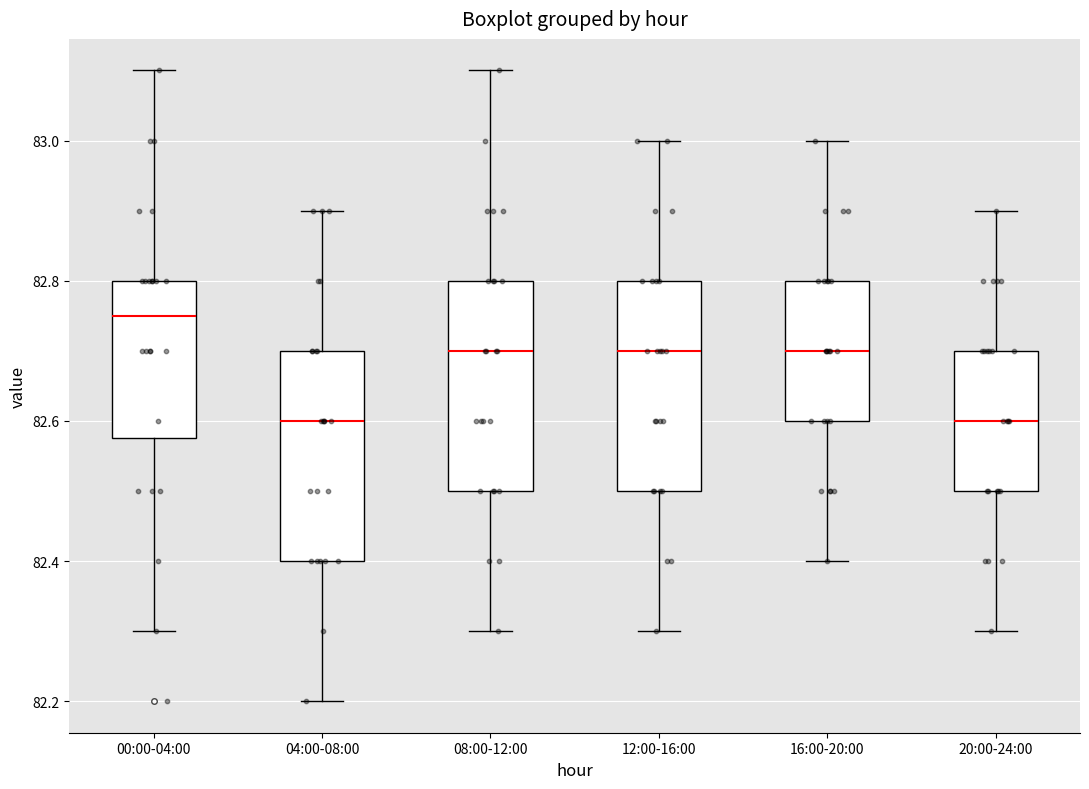

Reading left to right, transcribe this box plot: for each box, give where its median line is, the range the box spans, and where its two whiskers end, as read against the y-axis. The values are not printed on the chart, so give them approximately, as read against the axis.

00:00-04:00: median 82.76, box 82.58 to 82.80, whiskers 82.30 to 83.10
04:00-08:00: median 82.60, box 82.40 to 82.70, whiskers 82.20 to 82.90
08:00-12:00: median 82.70, box 82.50 to 82.80, whiskers 82.30 to 83.10
12:00-16:00: median 82.70, box 82.50 to 82.80, whiskers 82.30 to 83.00
16:00-20:00: median 82.70, box 82.60 to 82.80, whiskers 82.40 to 83.00
20:00-24:00: median 82.60, box 82.50 to 82.70, whiskers 82.30 to 82.90